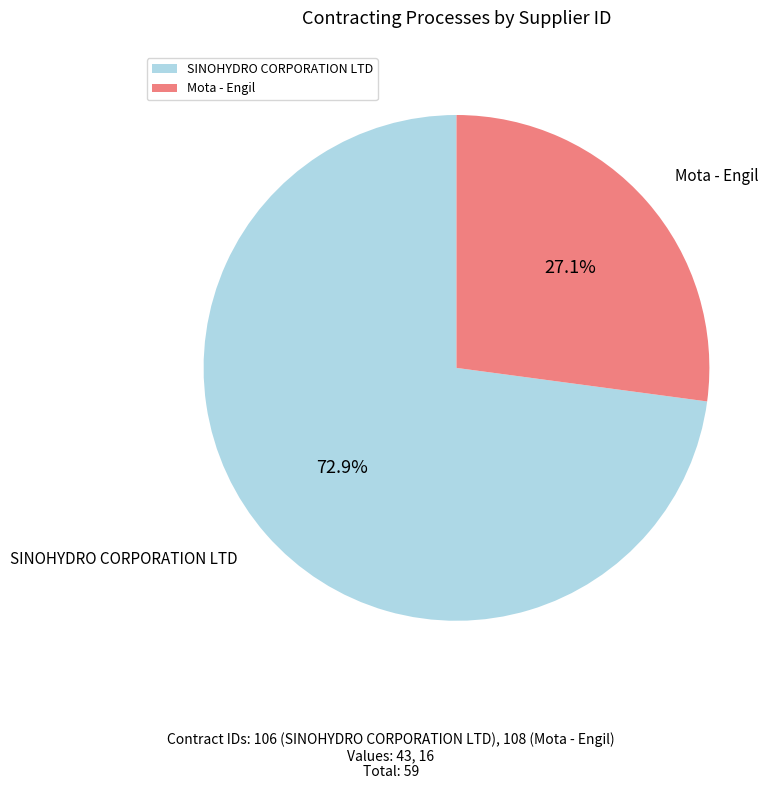

Between SINOHYDRO CORPORATION LTD and Mota - Engil, which is larger?

SINOHYDRO CORPORATION LTD